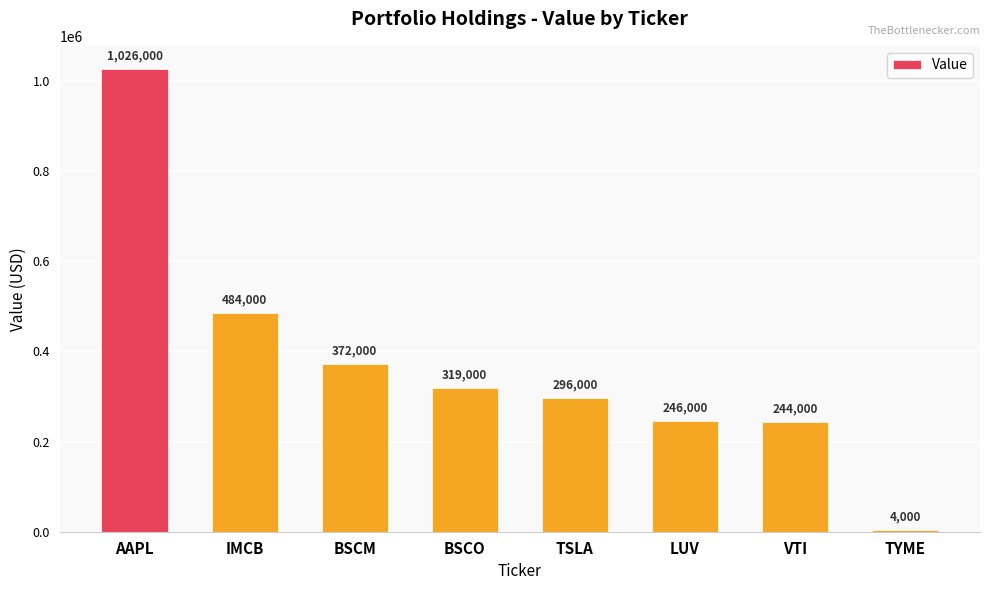

Which has a higher value, TSLA or IMCB?

IMCB